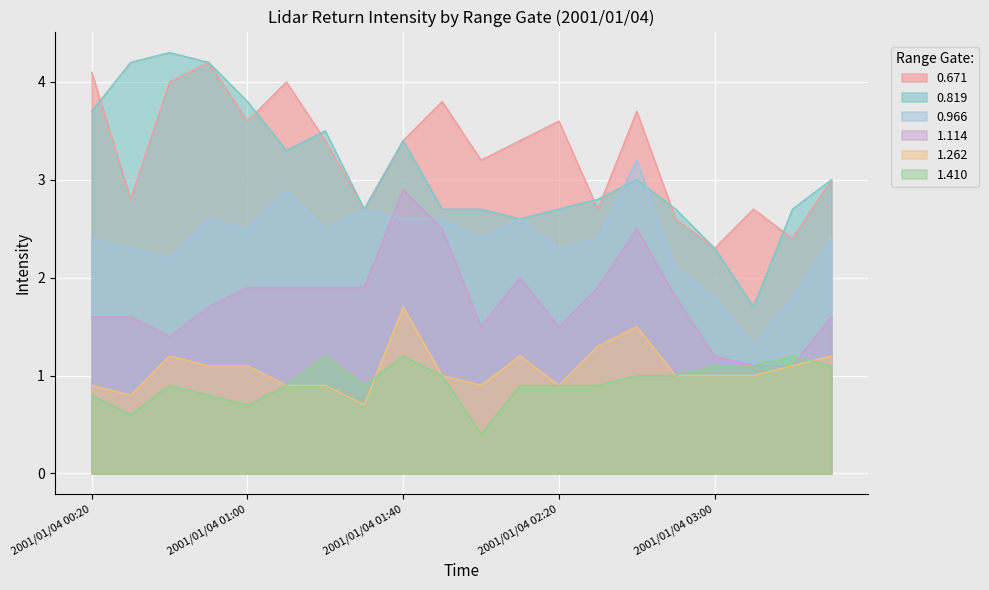

Which series has the widest spread of values?

0.819